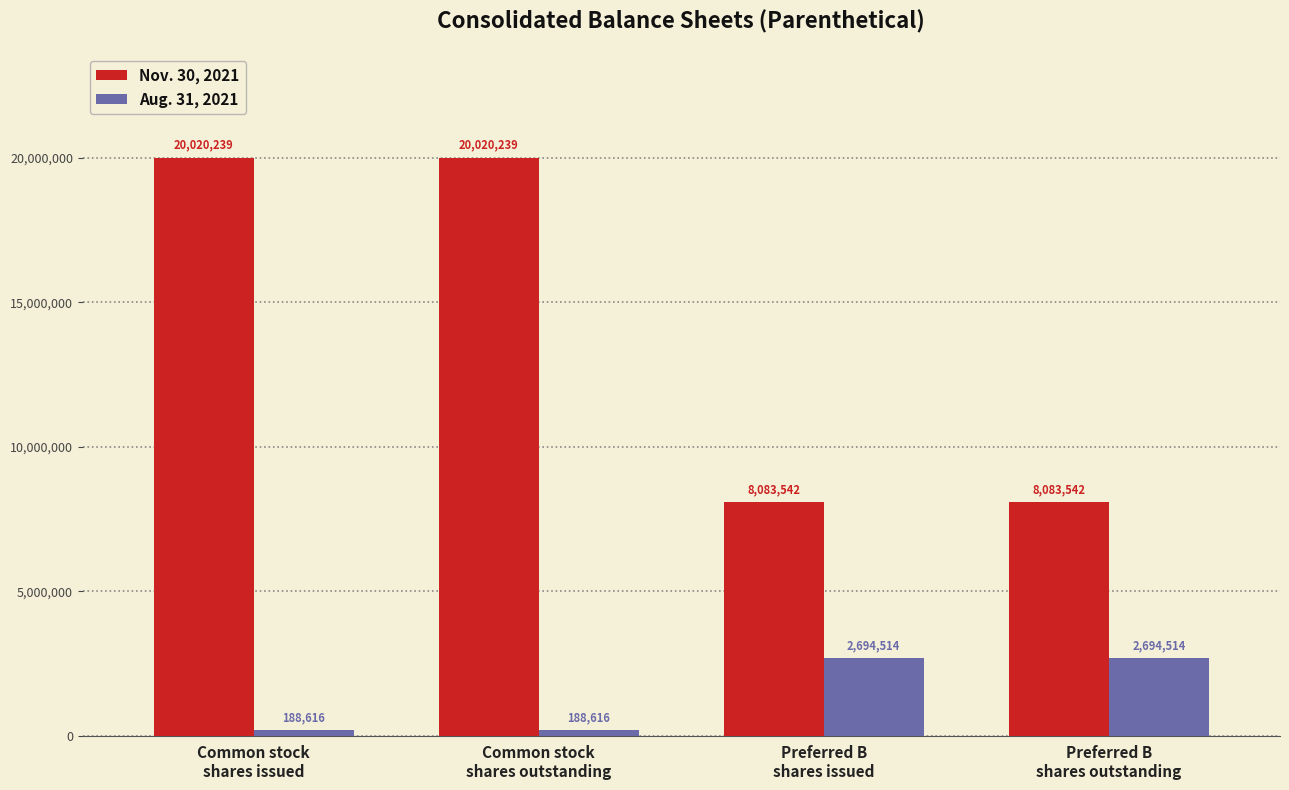

What position from the right is Common stock
shares issued?

4